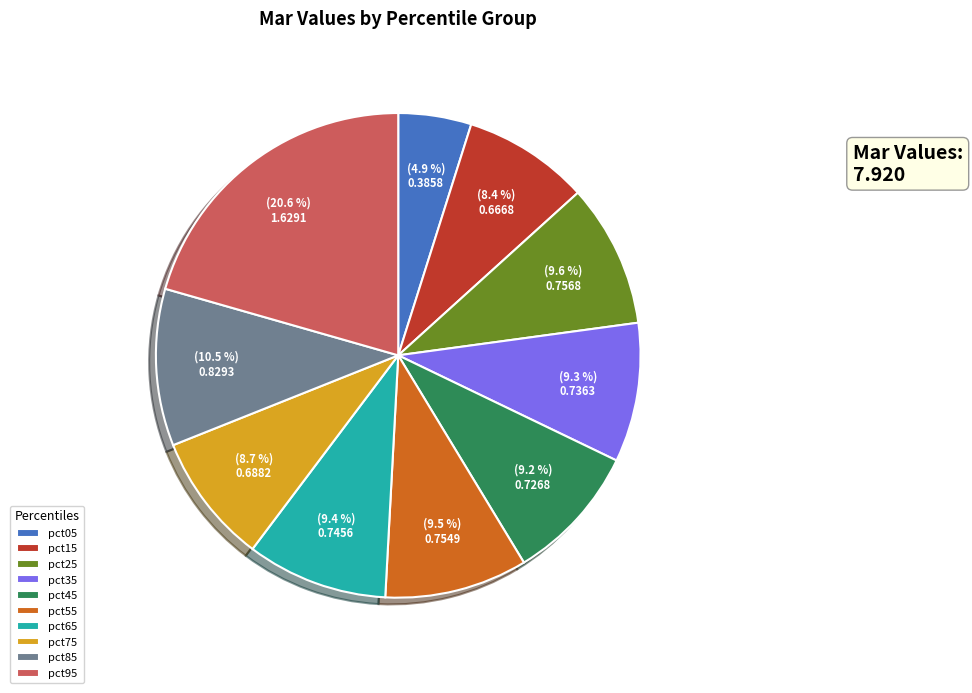

Is pct55 the majority of the pie?

No